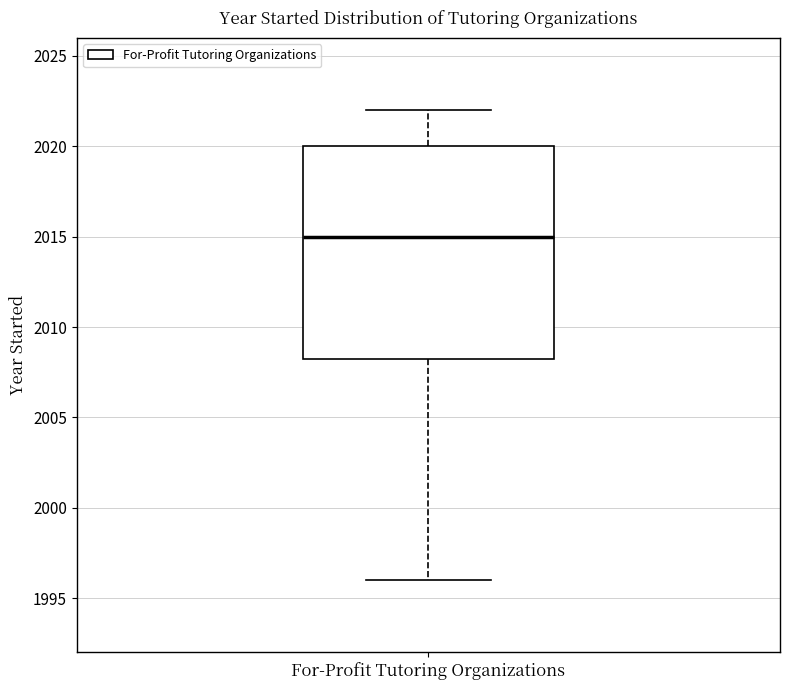

Read this box plot against the y-axis: the position of the median line, the range covered by the box, and the ends of both whiskers. The values are not printed on the chart, so give them approximately, as read against the axis.

median 2015.0, box 2008.5 to 2020.0, whiskers 1996.0 to 2022.0